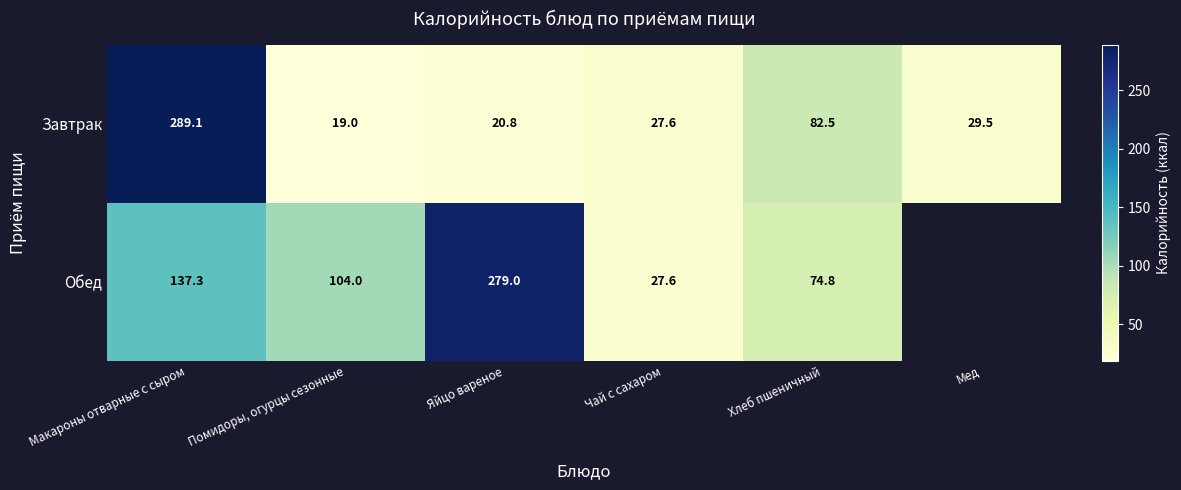

What is the total value across all series at Макароны отварные с сыром?

426.4